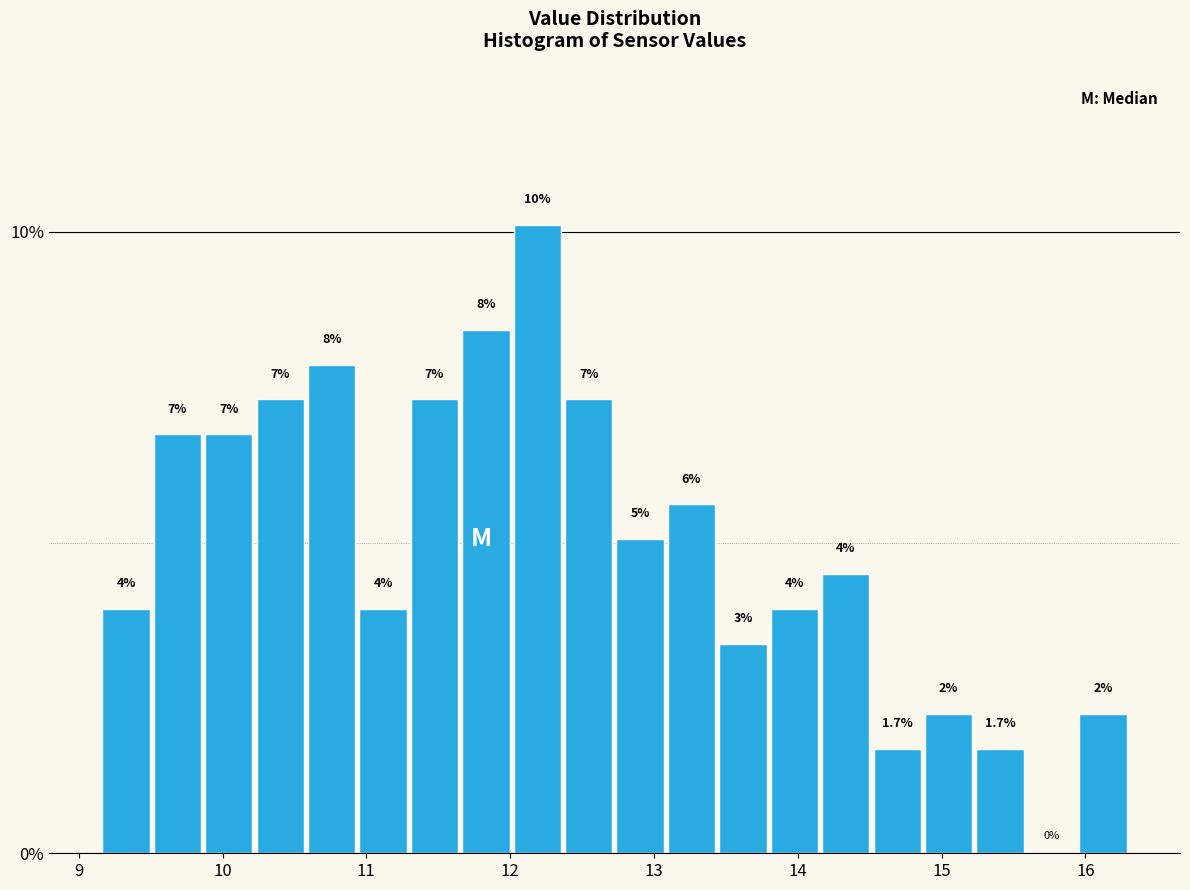

Read against the x-axis, roughly where is the centre of the tallest bar?

12.2